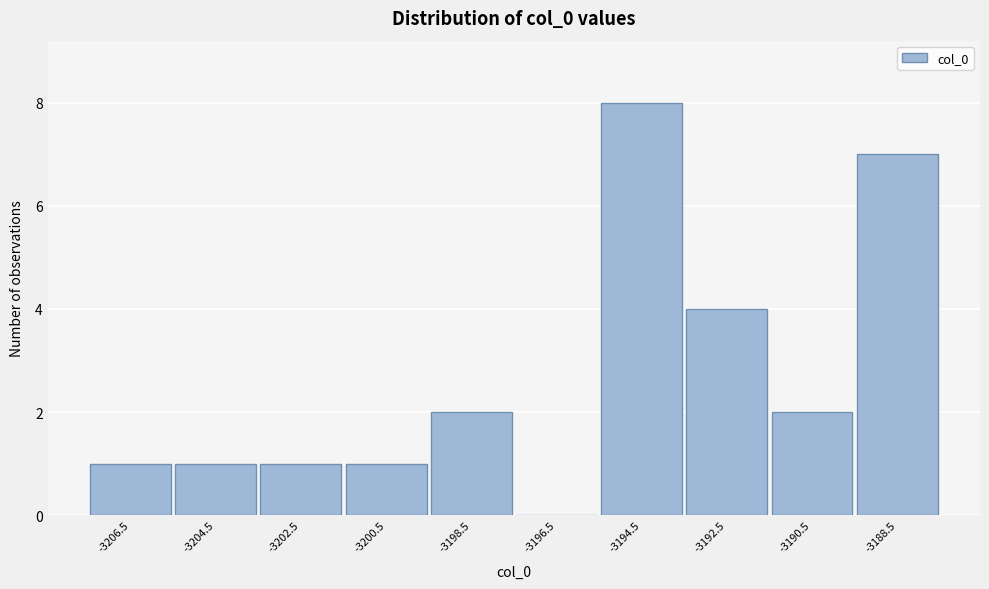

Reading right to left, what are all the values shown in this chart?

-3188.5=7	-3190.5=2	-3192.5=4	-3194.5=8	-3196.5=0	-3198.5=2	-3200.5=1	-3202.5=1	-3204.5=1	-3206.5=1